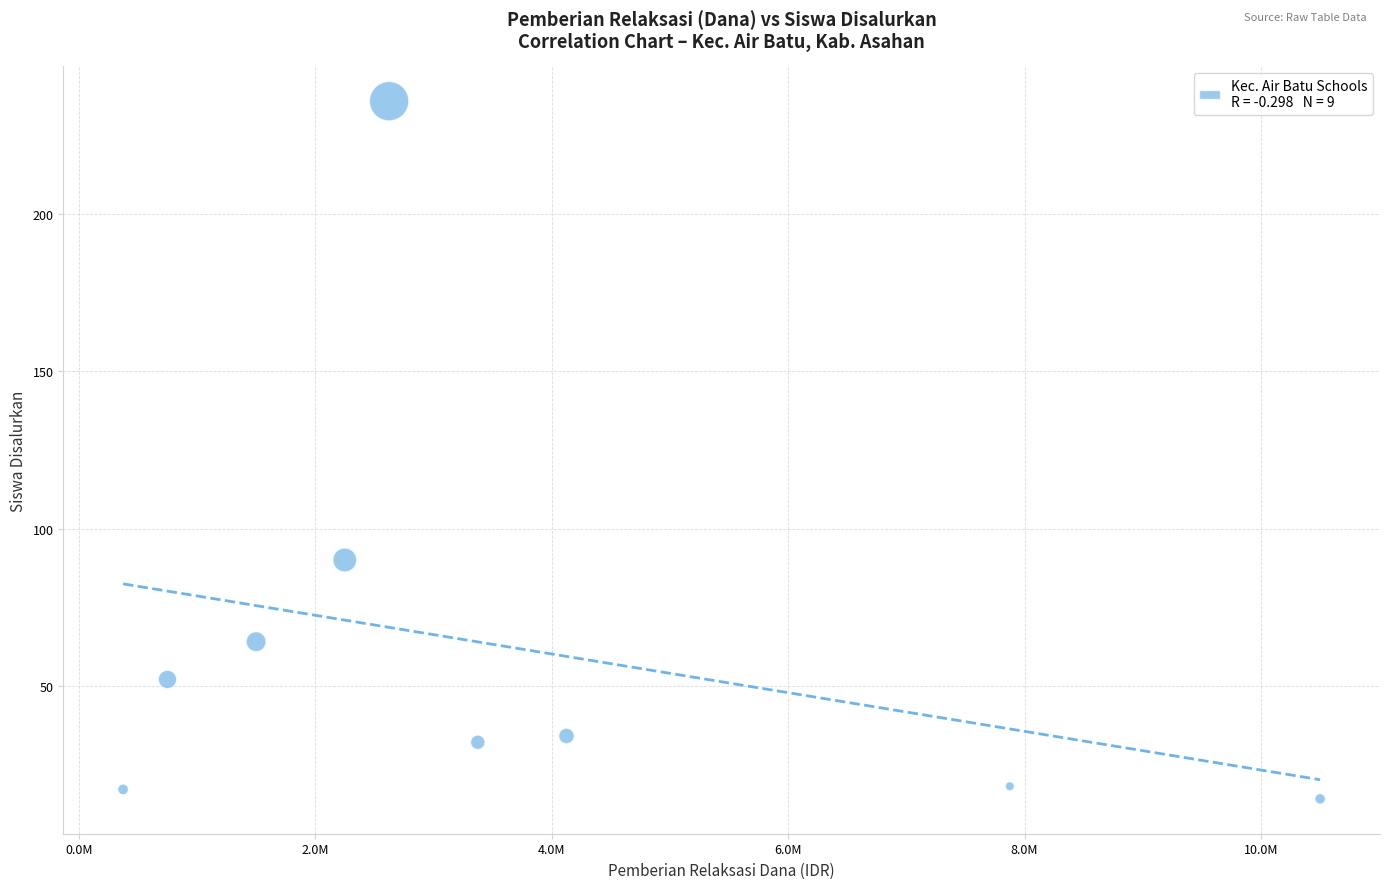

What is the range of Y values (max minus min)?

222